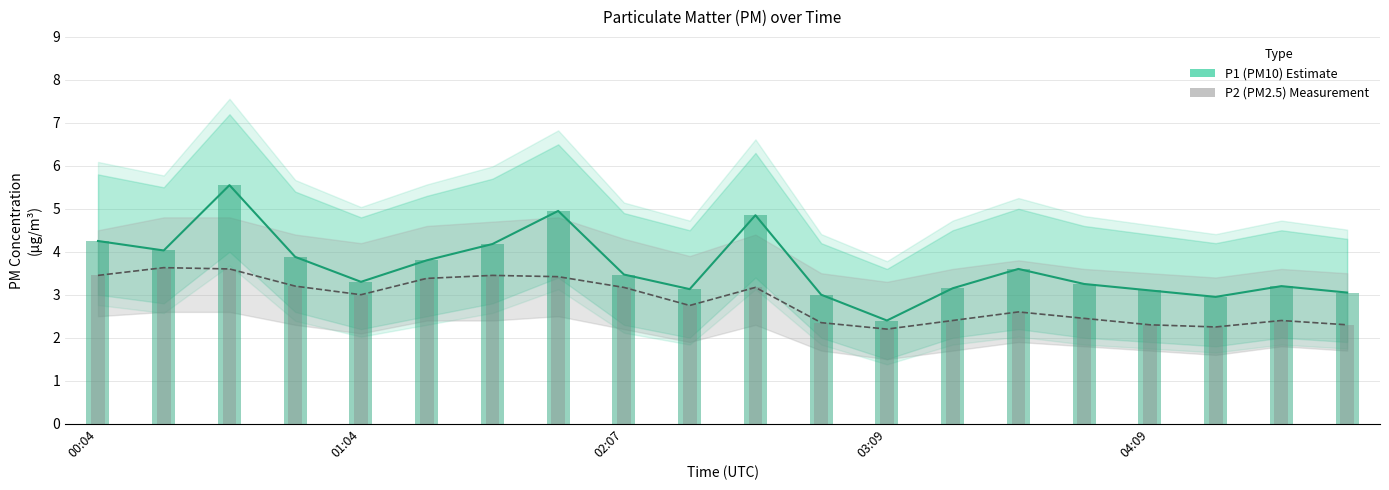

Rank the series by their maximum value, from highest to lowest.

P1 (PM10), P2 (PM2.5)